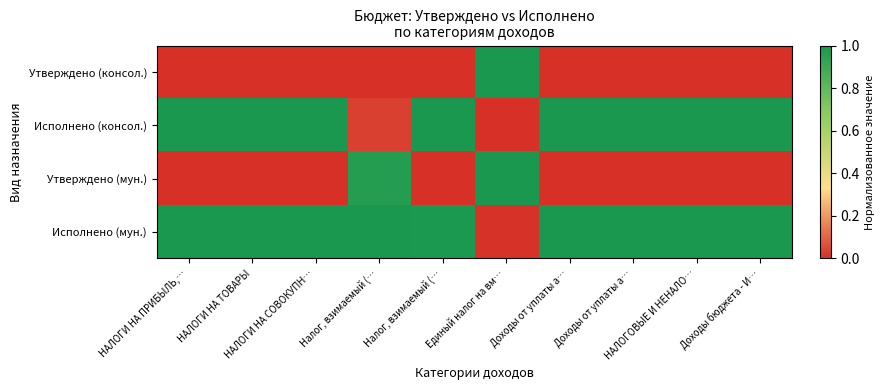

Reading left to right, extract all data points from this chart.

Утверждено (консол.): НАЛОГИ НА ПРИБЫЛЬ,…=0.0	НАЛОГИ НА ТОВАРЫ=0.0	НАЛОГИ НА СОВОКУПН…=0.0	Налог, взимаемый (…=0.0	Налог, взимаемый (…=0.0	Единый налог на вм…=1.0	Доходы от уплаты а…=0.0	Доходы от уплаты а…=0.0	НАЛОГОВЫЕ И НЕНАЛО…=0.0	Доходы бюджета - И…=0.0
Исполнено (консол.): НАЛОГИ НА ПРИБЫЛЬ,…=1.0	НАЛОГИ НА ТОВАРЫ=1.0	НАЛОГИ НА СОВОКУПН…=1.0	Налог, взимаемый (…=0.0	Налог, взимаемый (…=1.0	Единый налог на вм…=0.0	Доходы от уплаты а…=1.0	Доходы от уплаты а…=1.0	НАЛОГОВЫЕ И НЕНАЛО…=1.0	Доходы бюджета - И…=1.0
Утверждено (мун.): НАЛОГИ НА ПРИБЫЛЬ,…=0.0	НАЛОГИ НА ТОВАРЫ=0.0	НАЛОГИ НА СОВОКУПН…=0.0	Налог, взимаемый (…=1.0	Налог, взимаемый (…=0.0	Единый налог на вм…=1.0	Доходы от уплаты а…=0.0	Доходы от уплаты а…=0.0	НАЛОГОВЫЕ И НЕНАЛО…=0.0	Доходы бюджета - И…=0.0
Исполнено (мун.): НАЛОГИ НА ПРИБЫЛЬ,…=1.0	НАЛОГИ НА ТОВАРЫ=1.0	НАЛОГИ НА СОВОКУПН…=1.0	Налог, взимаемый (…=1.0	Налог, взимаемый (…=1.0	Единый налог на вм…=0.0	Доходы от уплаты а…=1.0	Доходы от уплаты а…=1.0	НАЛОГОВЫЕ И НЕНАЛО…=1.0	Доходы бюджета - И…=1.0